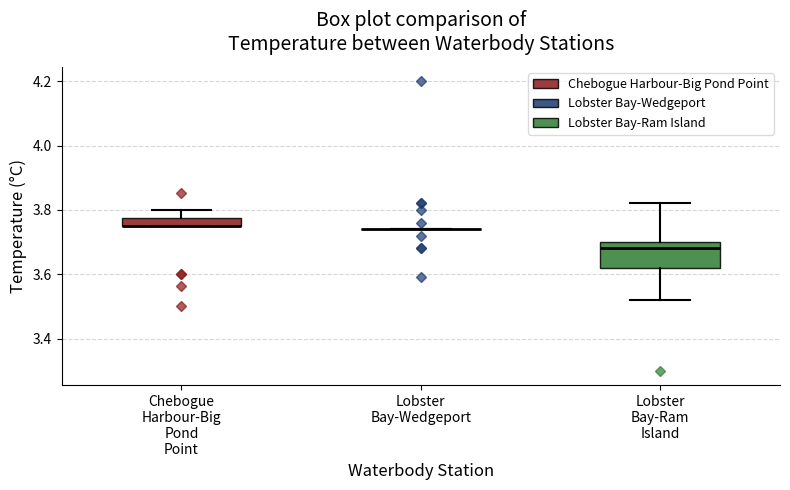

Which box is the tallest, from its lower edge to its upper edge?

Lobster Bay-Ram Island